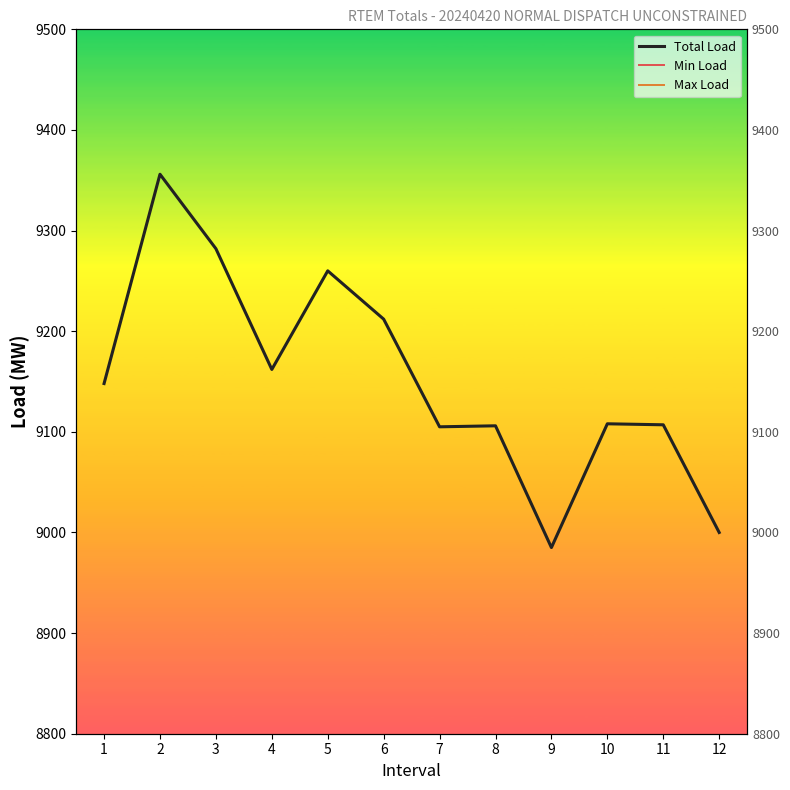

What are all the series names shown in the legend?

Total Load, Min Load, Max Load